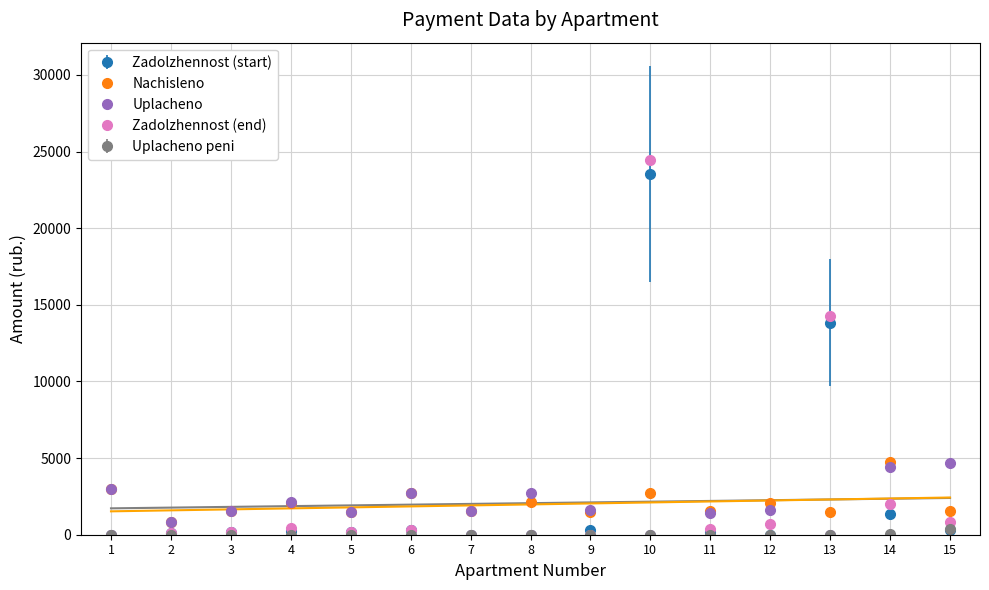

Which series changed the most between 8 and 13?

zadolzhennost_2